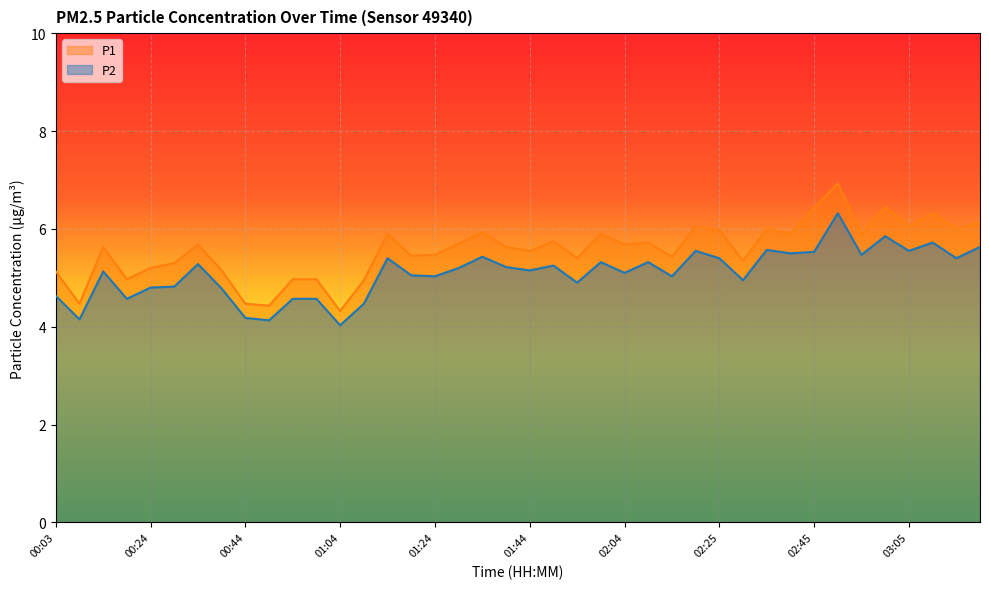

Which series changed the most between 00:44 and 03:00?

P1